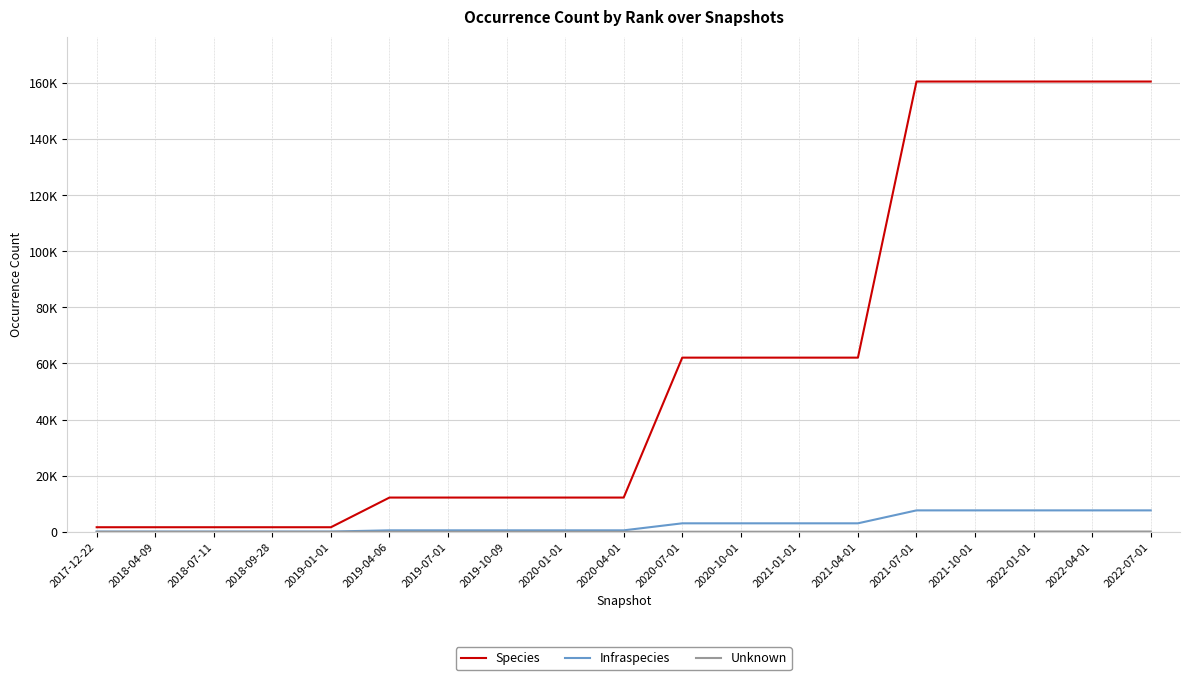

True or false: Unknown and Species cross at least once.

False